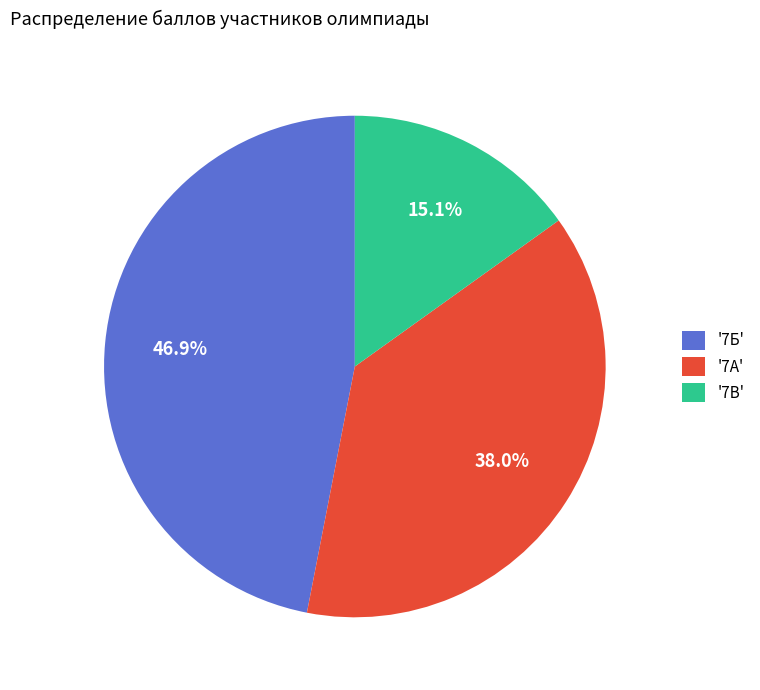

Combined, do '7А' and '7Б' account for over 50%?

Yes